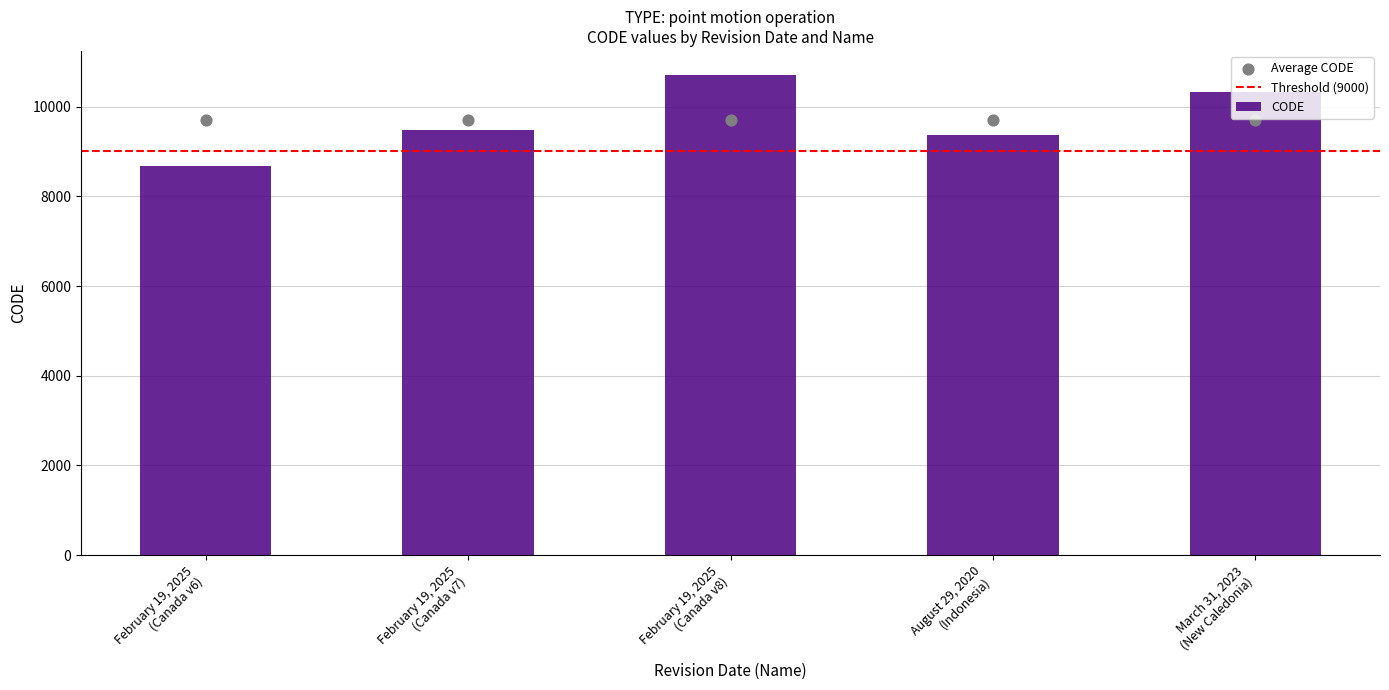

What is the change in value from February 19, 2025
(Canada v6) to March 31, 2023
(New Caledonia)?

+1647